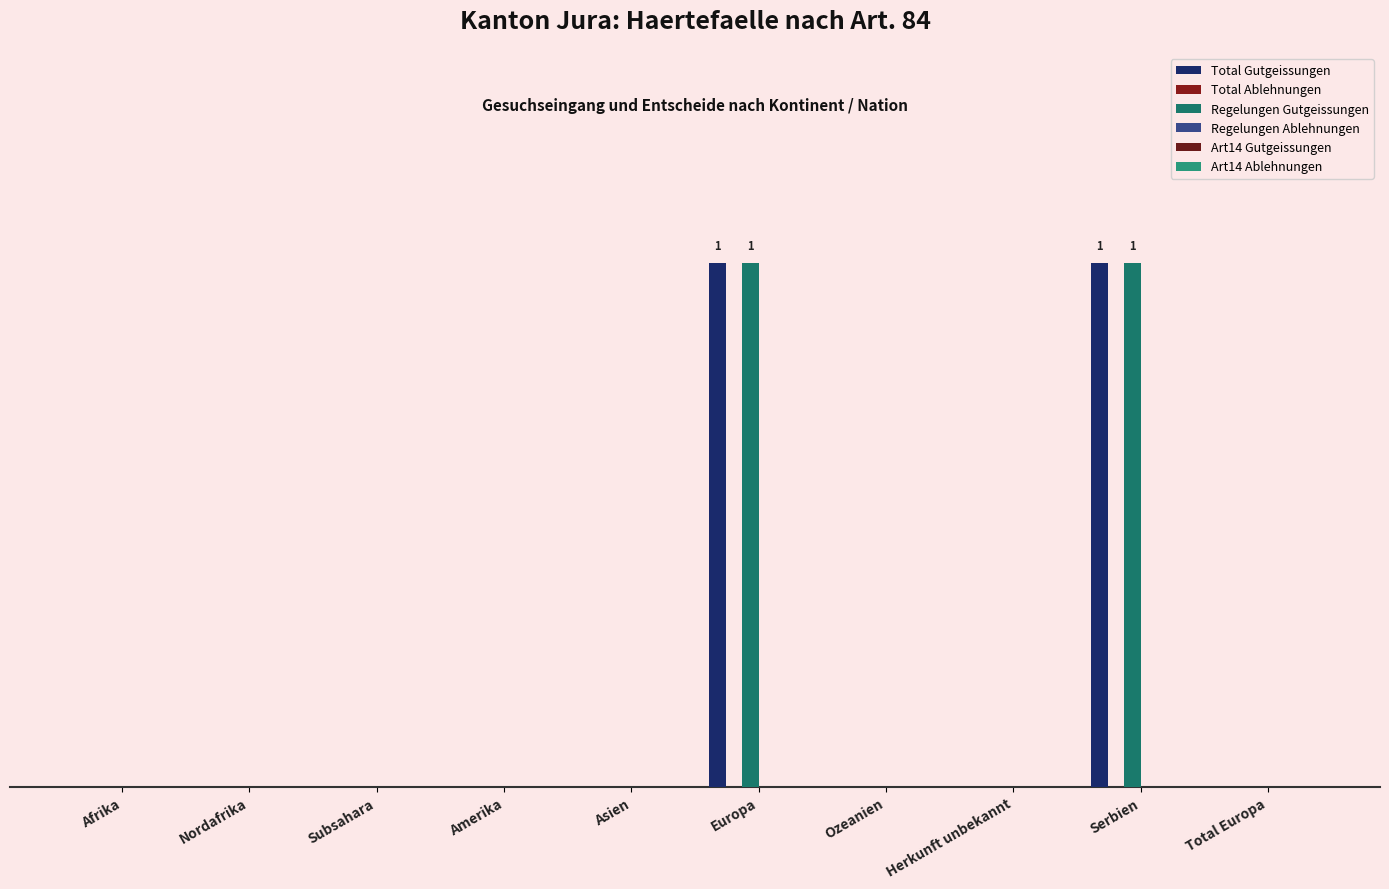

Are the bars horizontal?

No